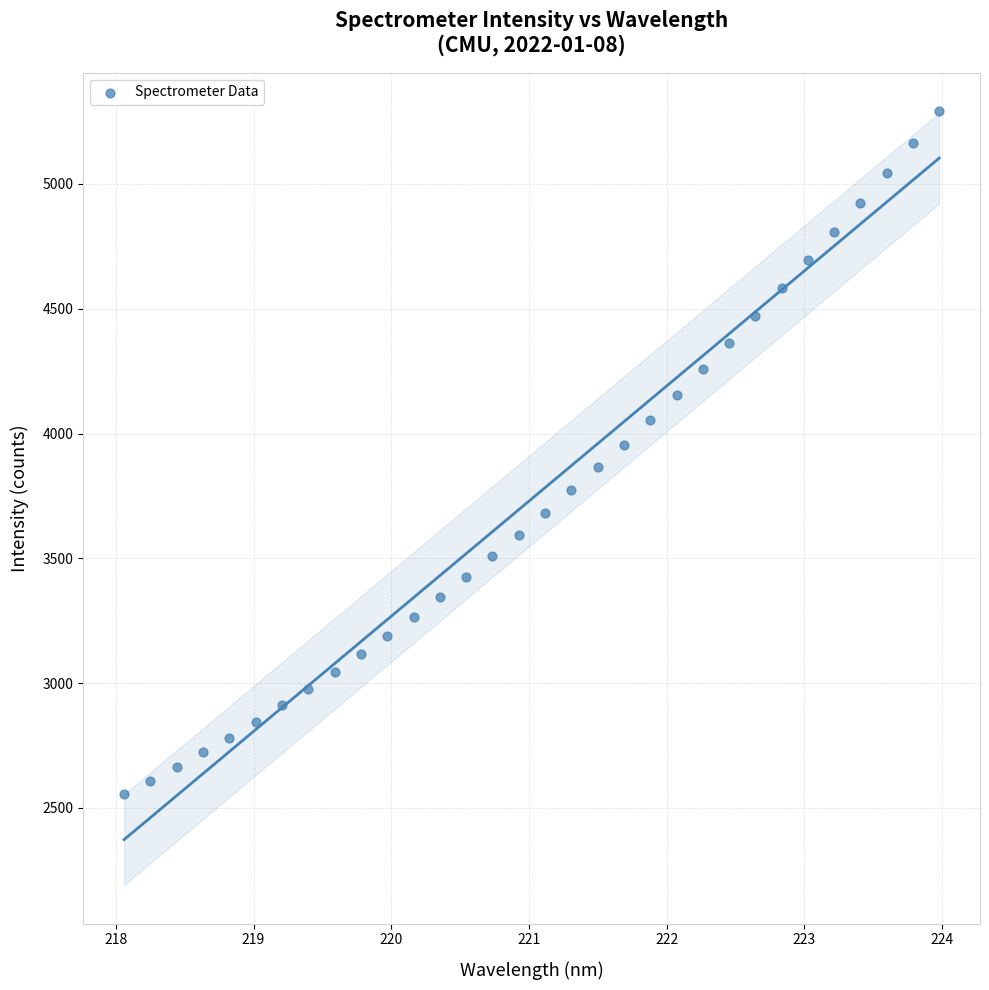

What is the range of X values (max minus min)?

5.9